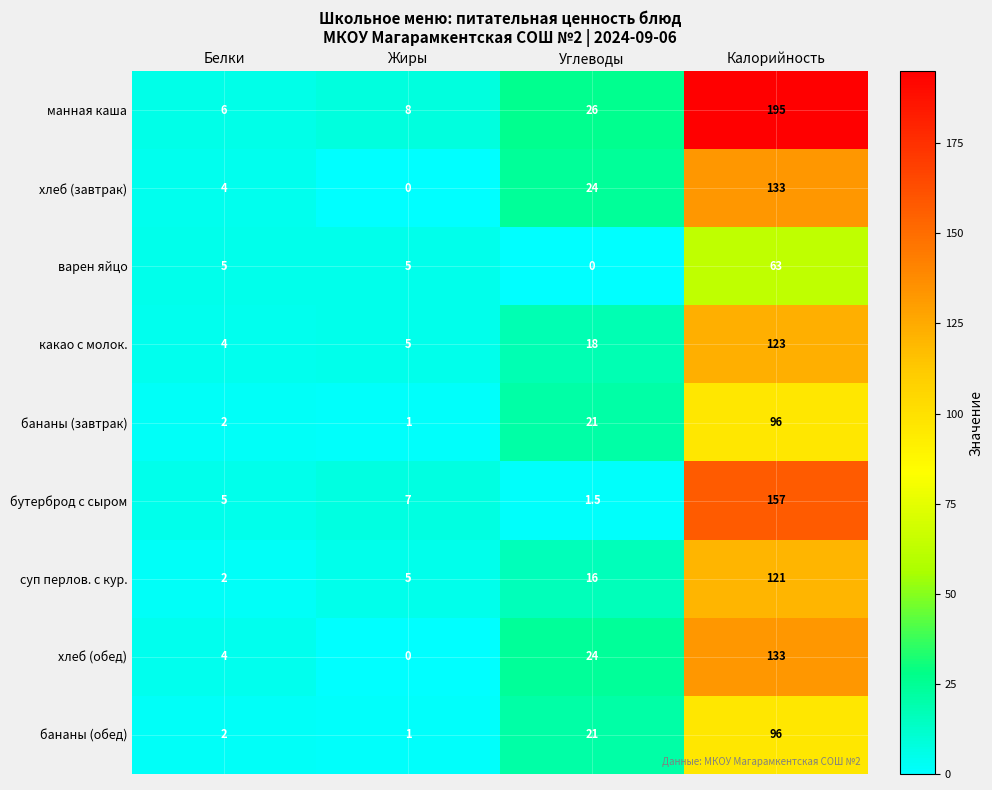

Is it true that хлеб (завтрак) equals 24.0 at Углеводы?

True